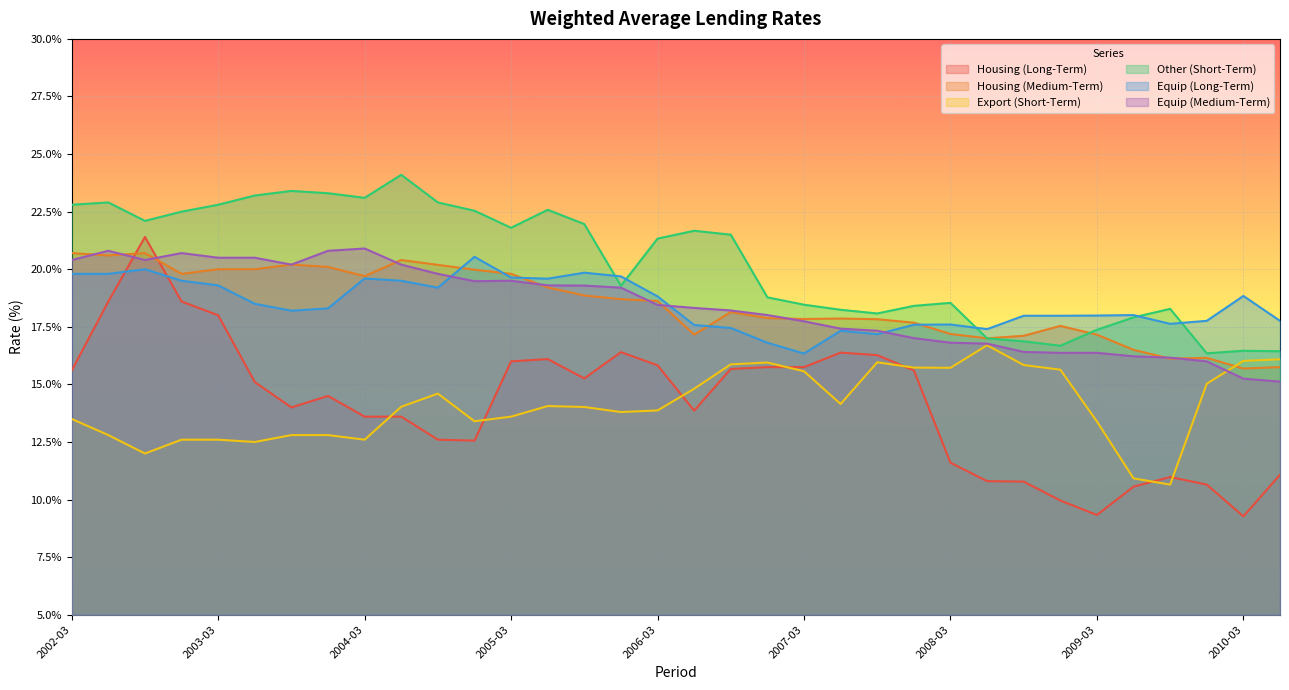

How many values in the Equip (Medium-Term) series are below 18?

14